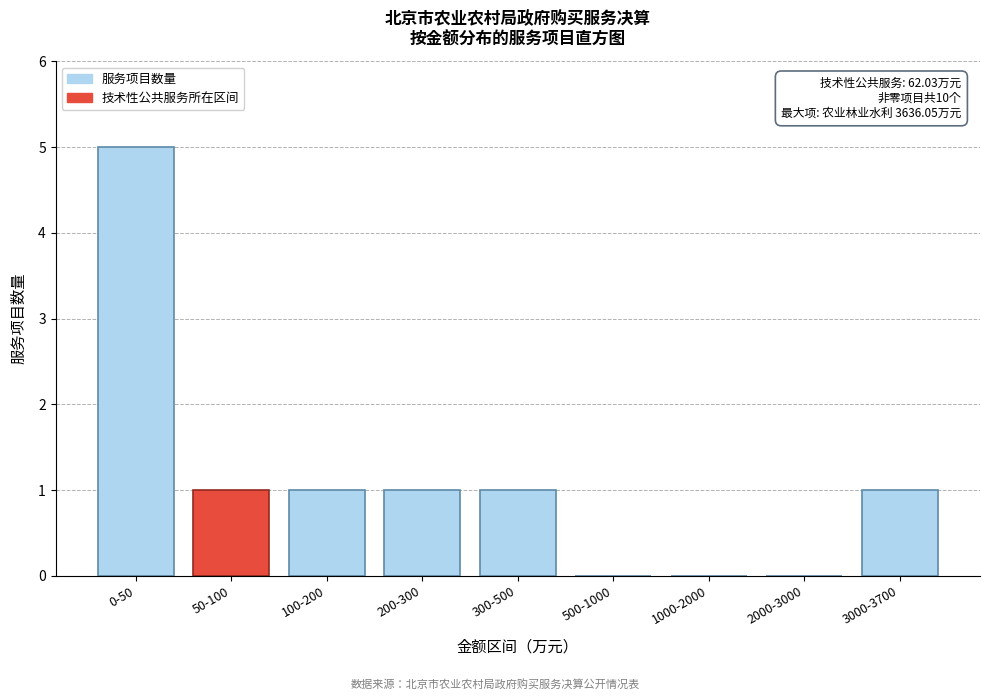

Reading left to right, transcribe all the data shown in this chart.

0-50=5	50-100=1	100-200=1	200-300=1	300-500=1	500-1000=0	1000-2000=0	2000-3000=0	3000-3700=1